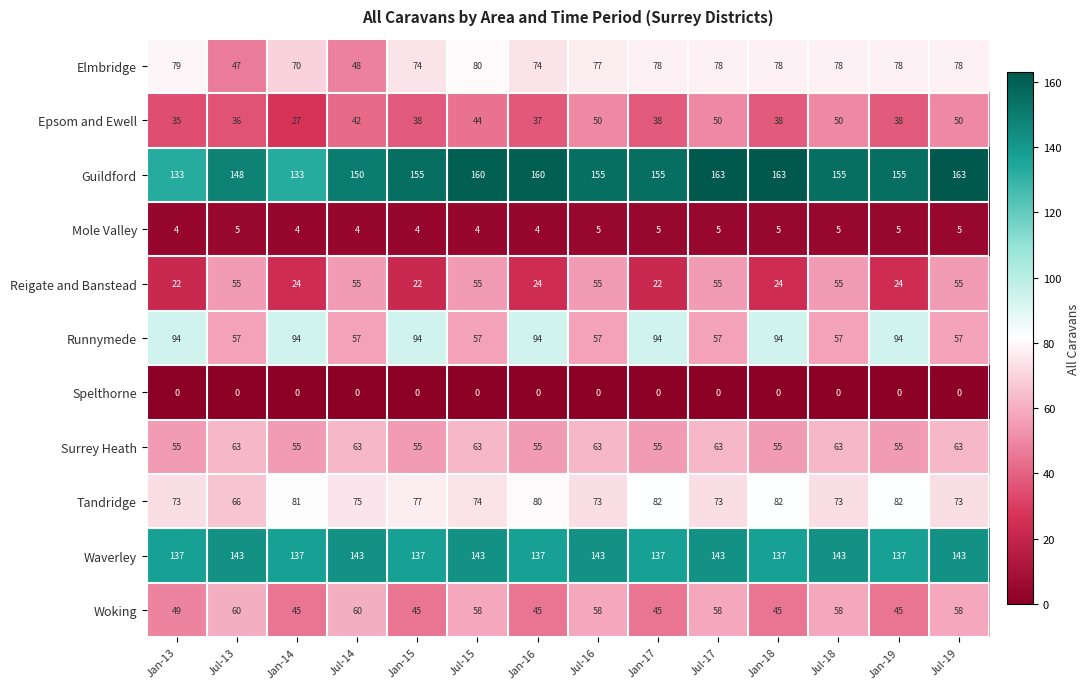

What is the greatest value displayed?

163